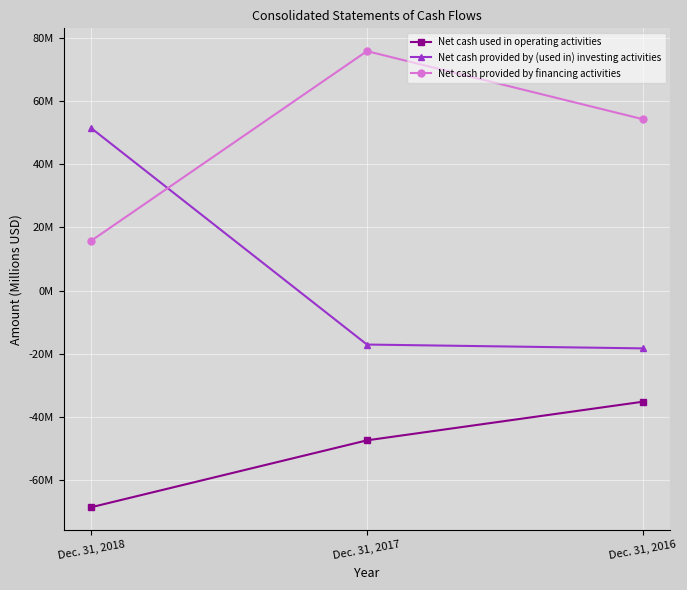

What is the sum of all Net cash used in operating activities values?

-151.1